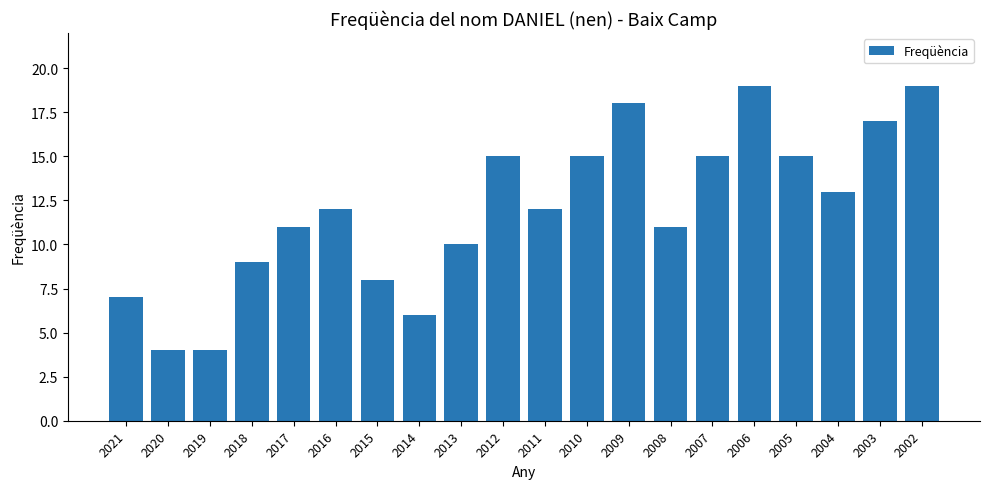

Reading left to right, list all the values displayed in this chart.

7	4	4	9	11	12	8	6	10	15	12	15	18	11	15	19	15	13	17	19